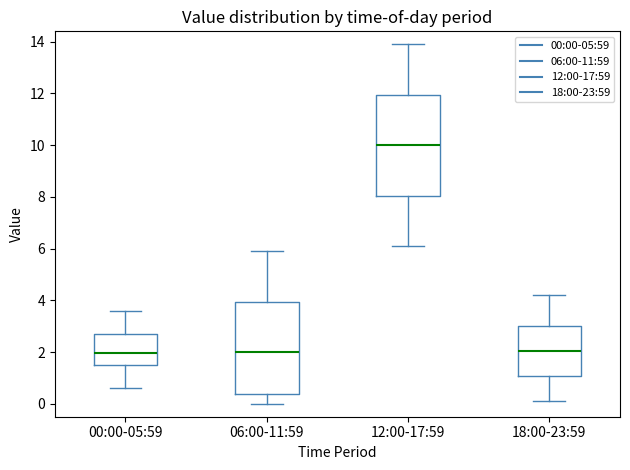

Comparing the boxes themselves (not the whiskers), which one is the tallest?

12:00-17:59